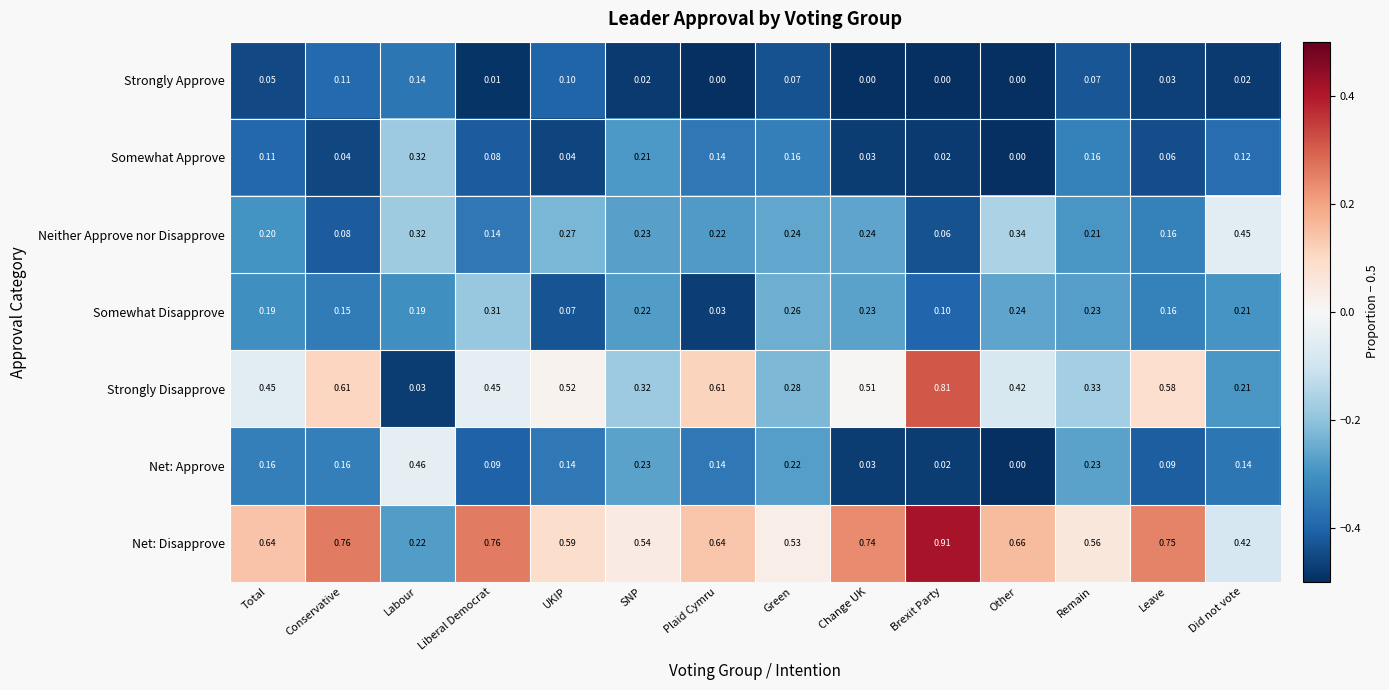

At which category is the sum across all series the highest?

Brexit Party